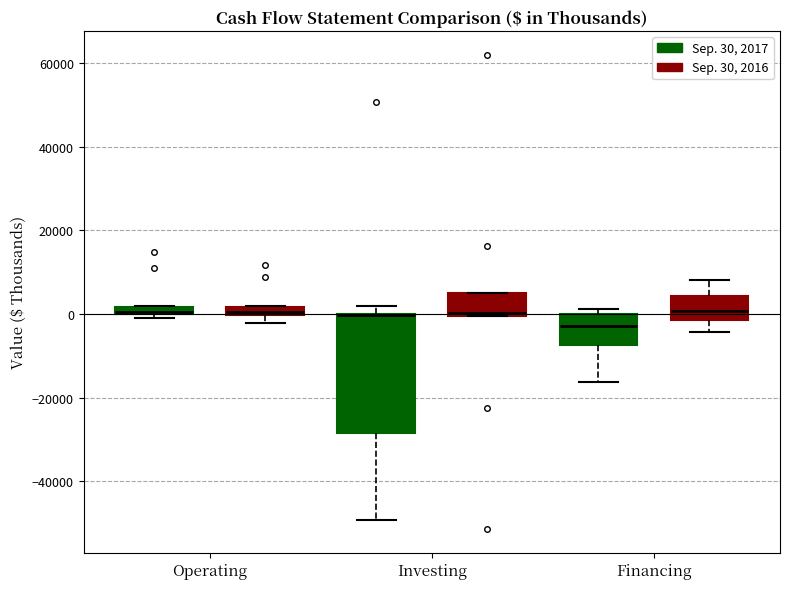

Where is the upper edge of the box for Operating (Sep. 30, 2016) on the y-axis? The values are not printed on the chart, so give them approximately, as read against the axis.

2000